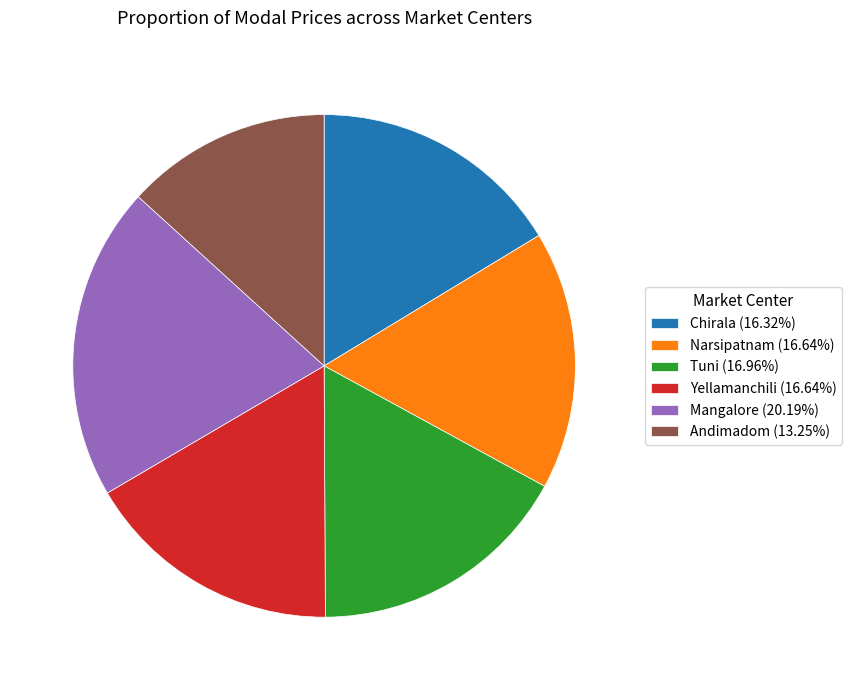

Do Andimadom (13.25%) and Tuni (16.96%) together represent more than half of the pie?

No